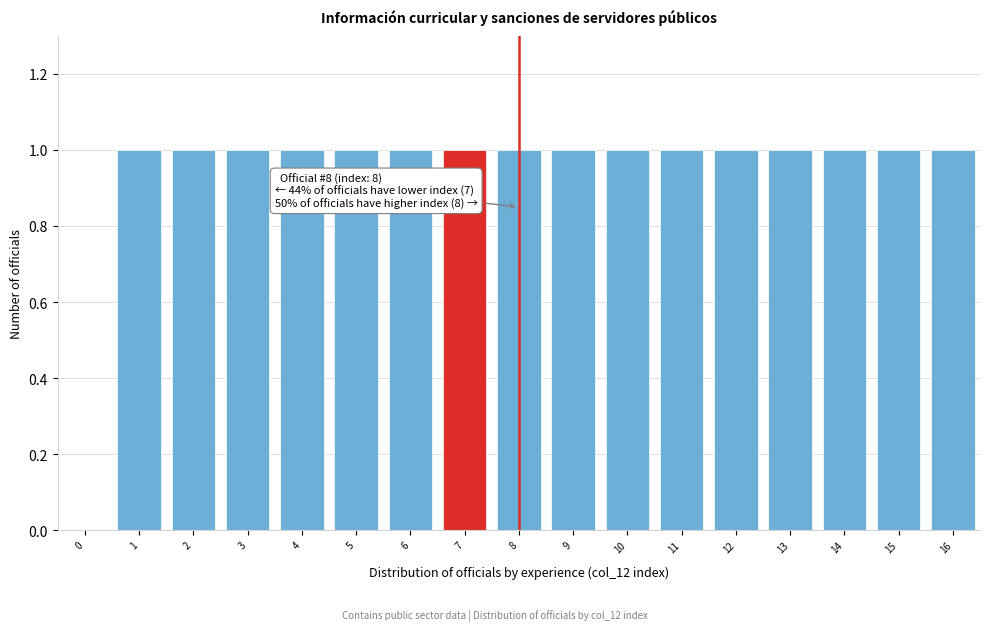

Reading left to right, extract all data points from this chart.

0=0	1=1	2=1	3=1	4=1	5=1	6=1	7=1	8=1	9=1	10=1	11=1	12=1	13=1	14=1	15=1	16=1